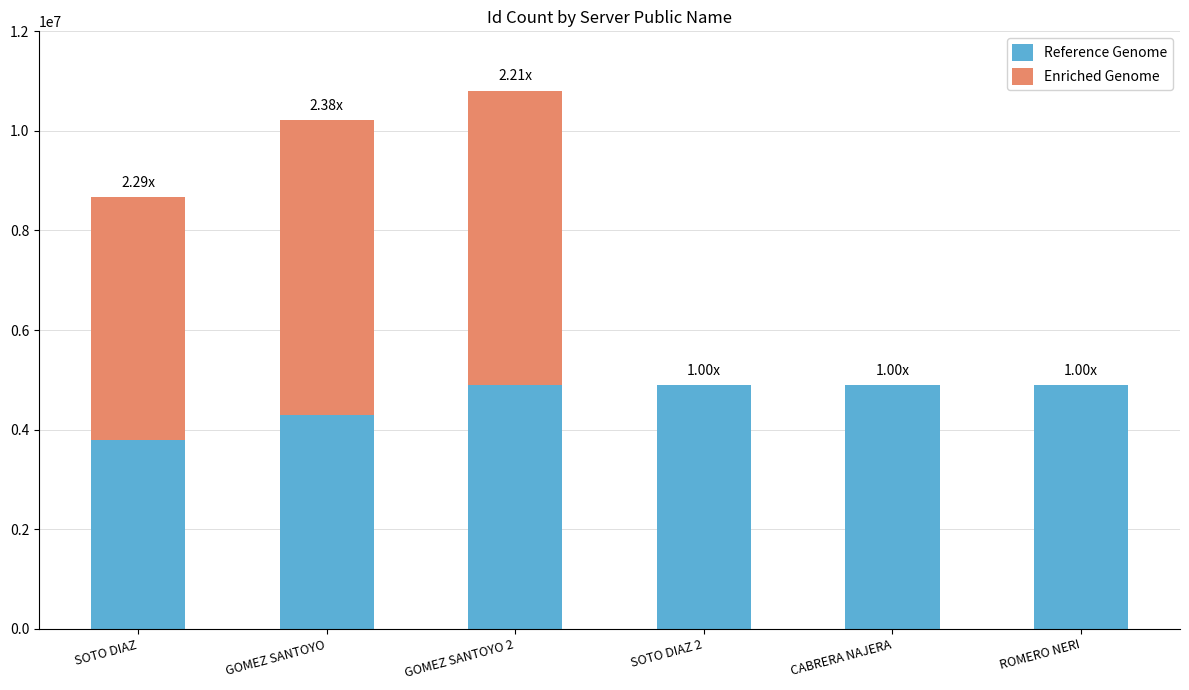

At which category is the sum across all series the highest?

GOMEZ SANTOYO 2